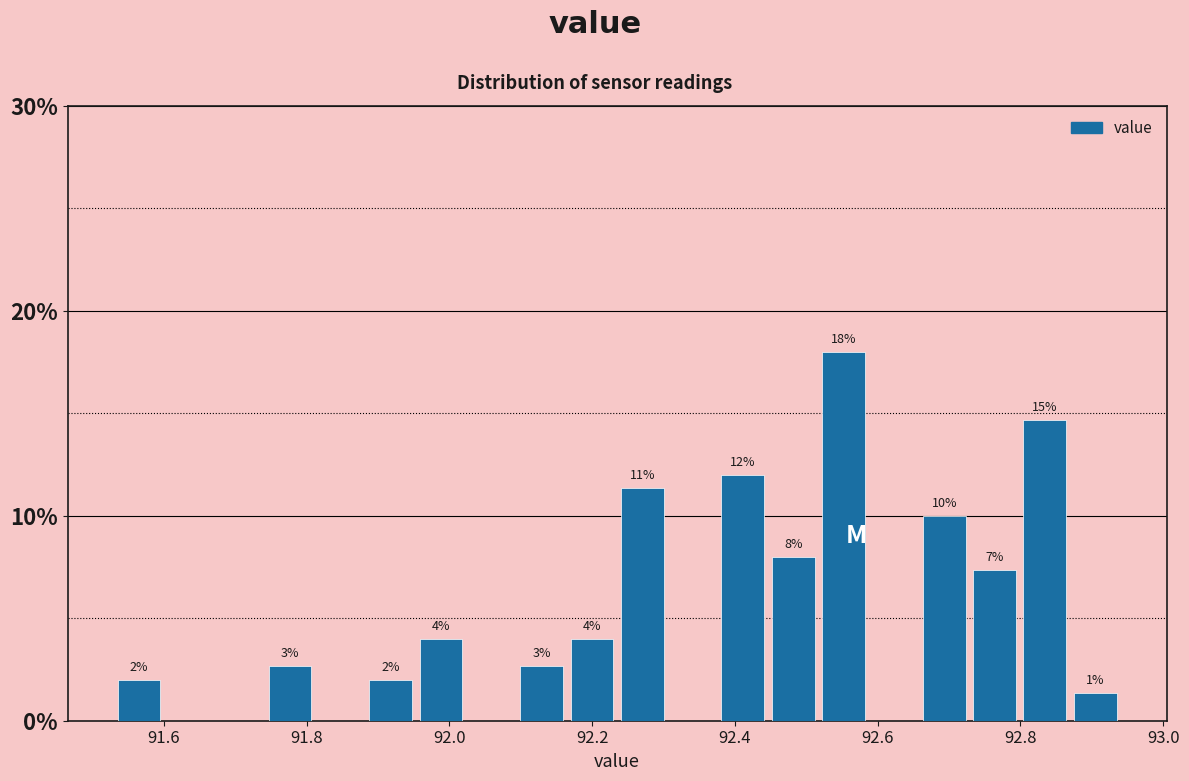

Around what value on the x-axis is the tallest bar? Give the approximate position of its centre, as read against the axis.

92.56